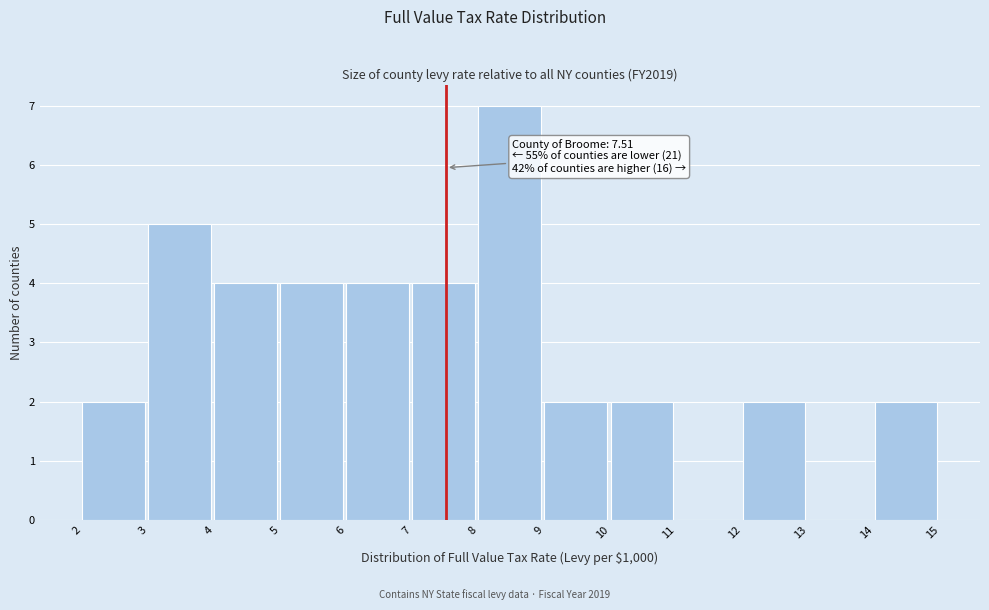

Which range on the x-axis has the tallest bar?

8 to 9